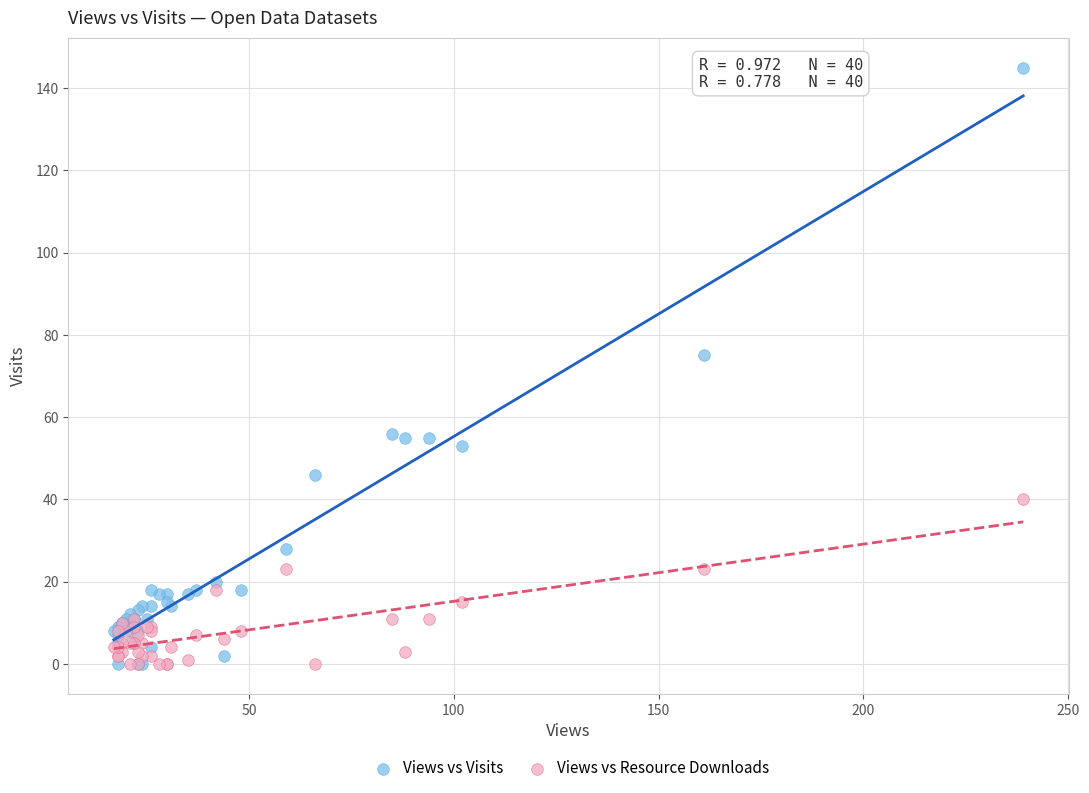

Across all series, what Y value is closest to 72?

75